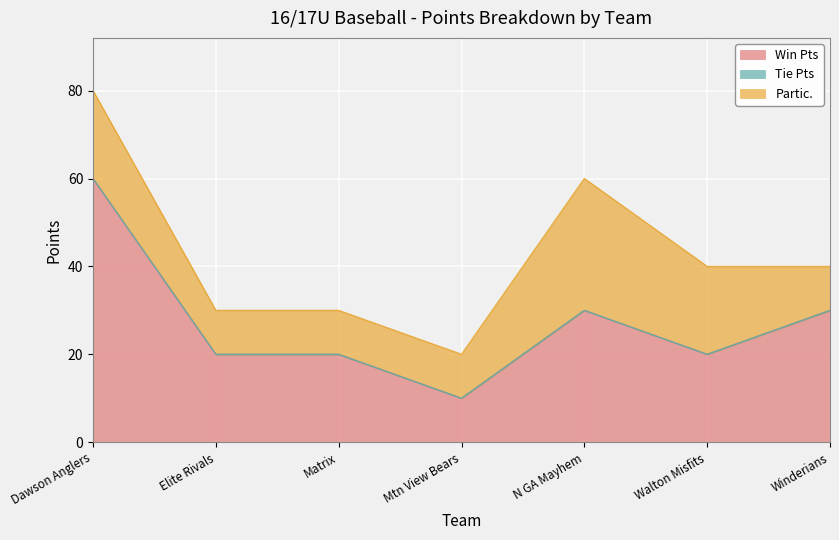

How many data points in Win Pts are above 20?

3